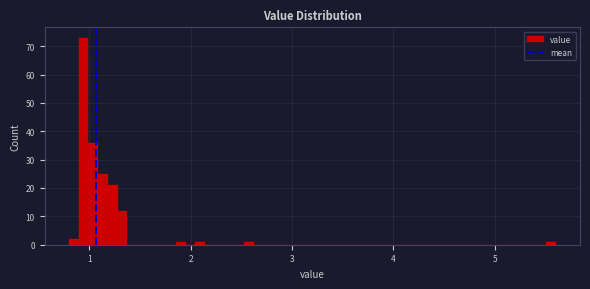

Around what value on the x-axis is the tallest bar? Give the approximate position of its centre, as read against the axis.

0.9